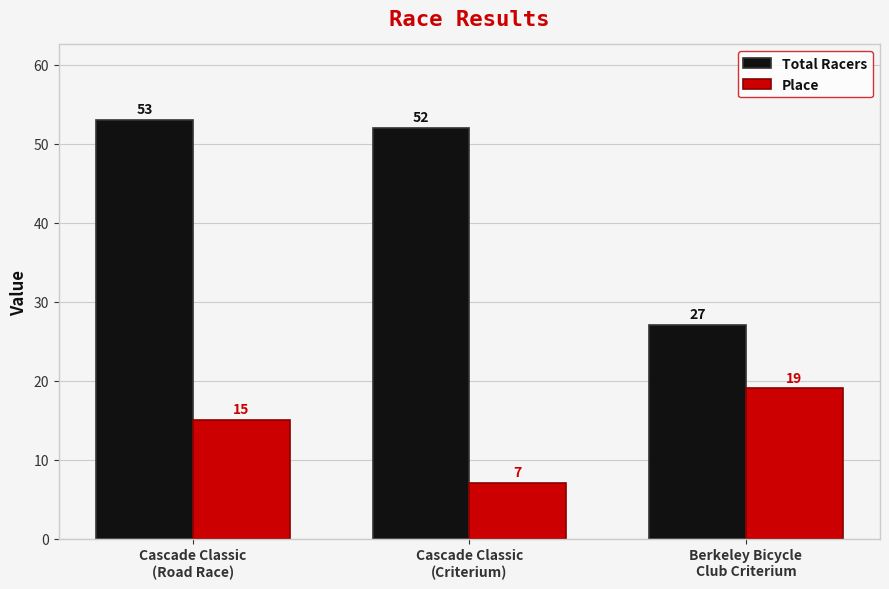

Which series has the largest total across all categories?

Total Racers